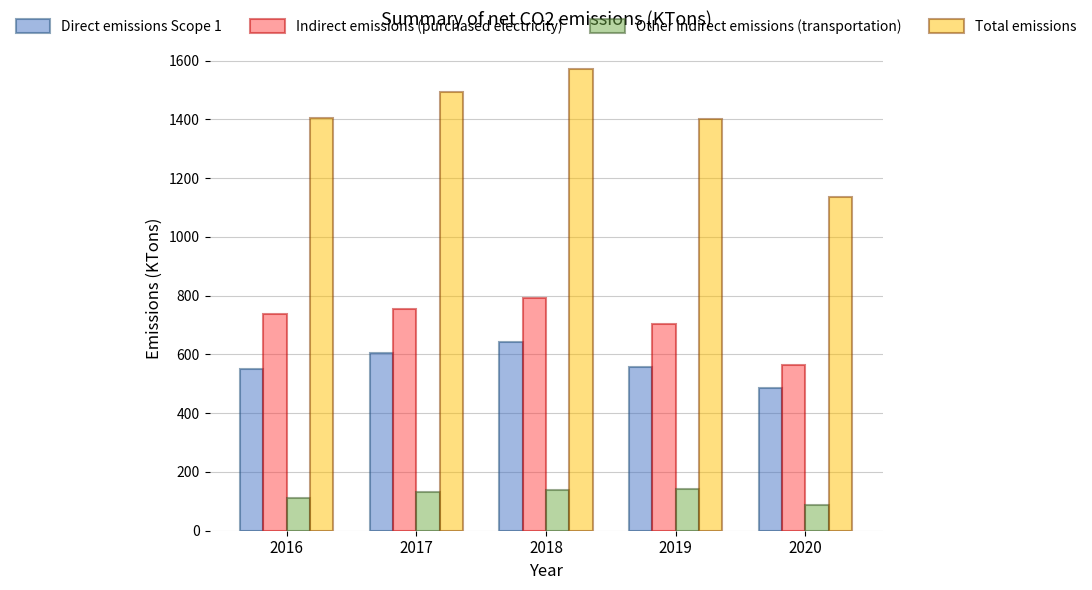

What is the approximate value of Other indirect emissions (transportation) at 2017, to the nearest 5?

130